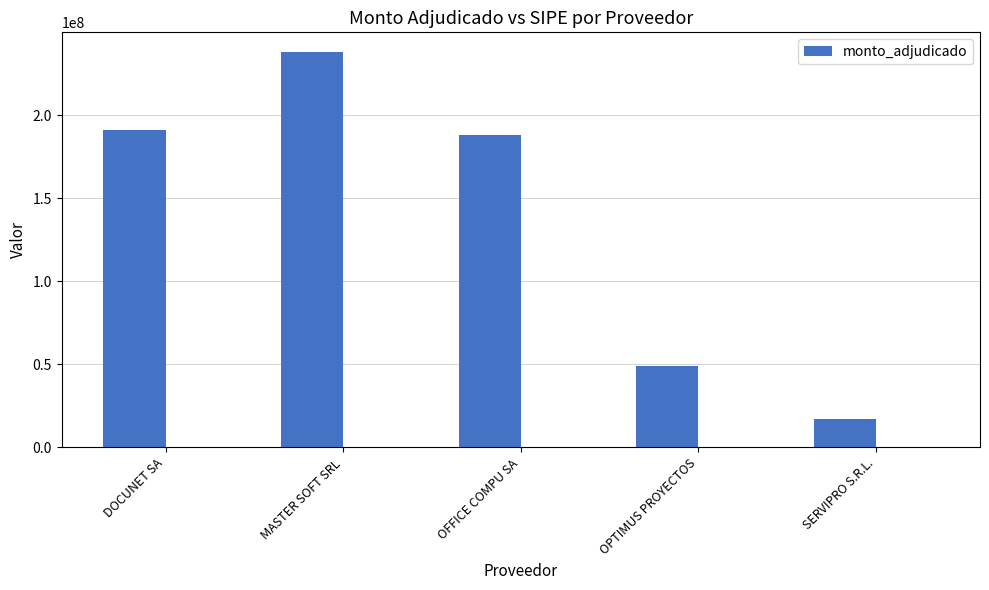

Is it true that the value at MASTER SOFT SRL is 237888960?

True